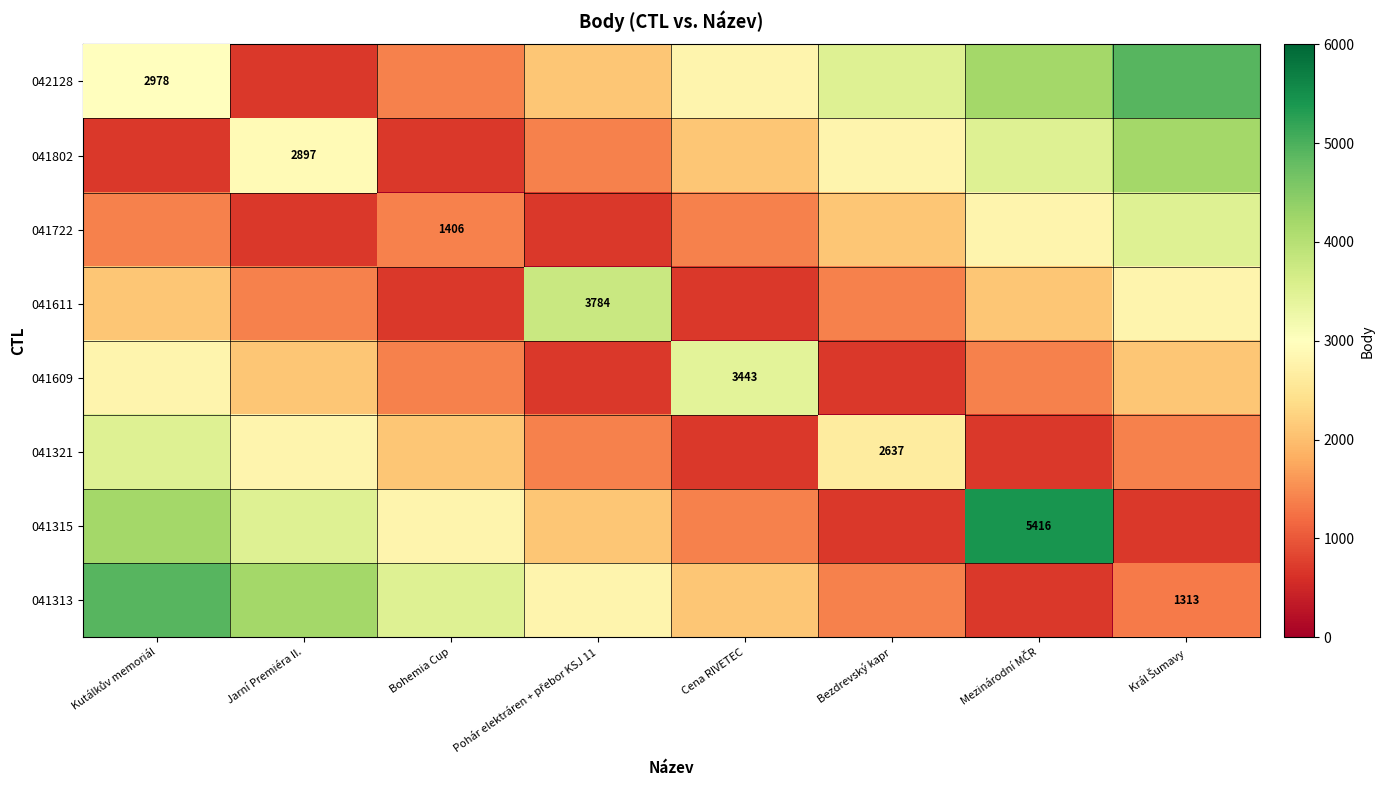

True or false: 041609 has a value of 3443 at Cena RIVETEC.

True